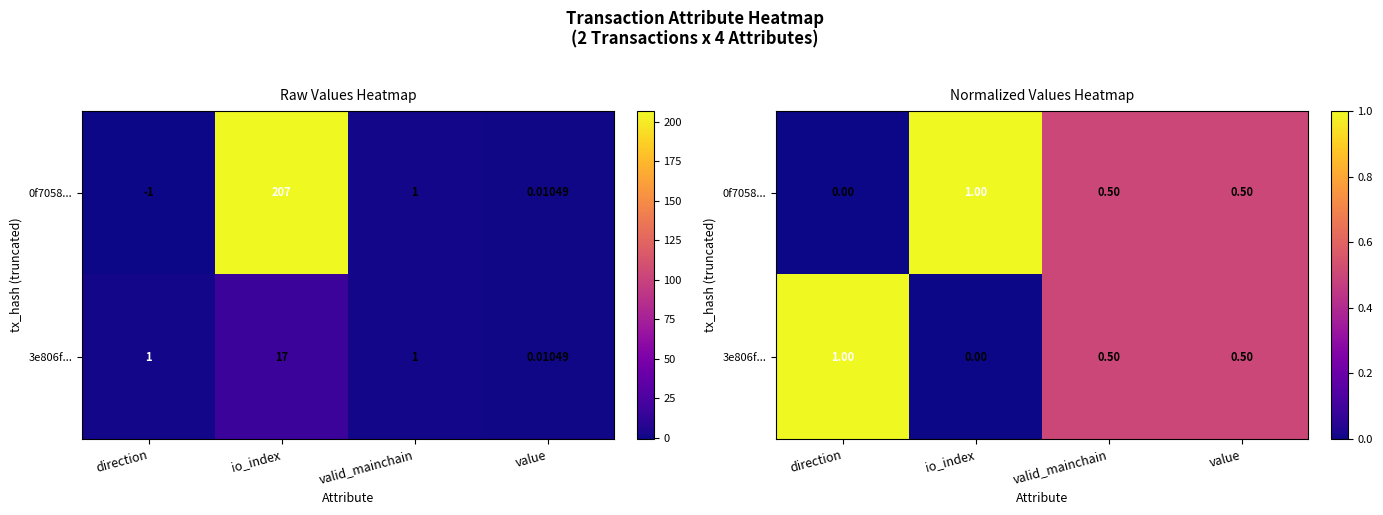

Which series has the largest total across all categories?

0f7058...